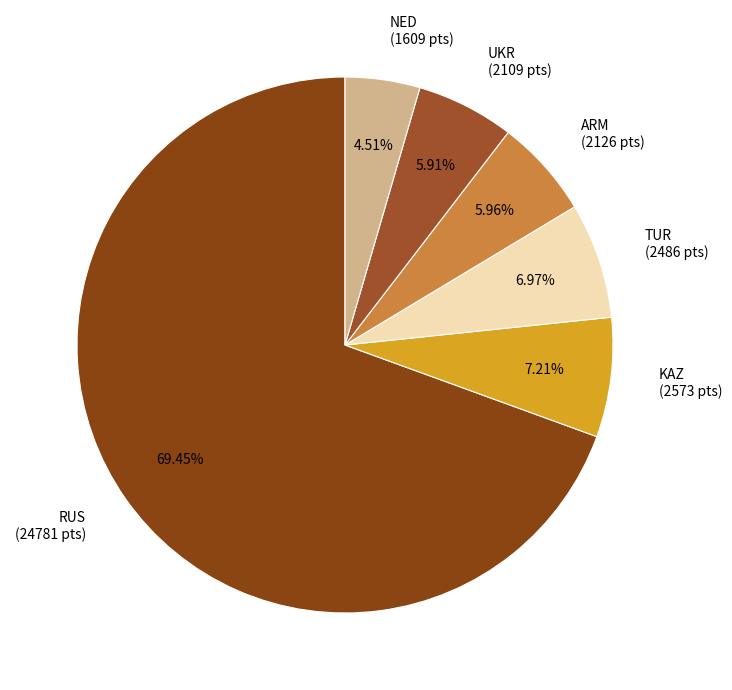

How many slices are in this pie chart?

6